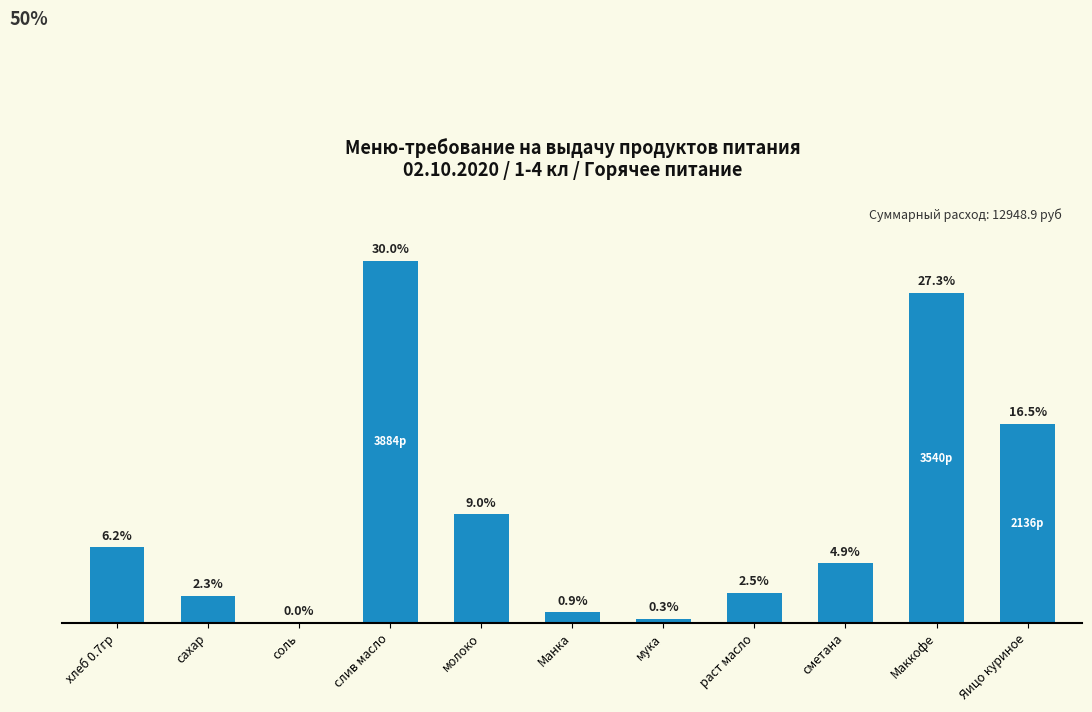

Which category has the highest value across all series?

слив масло